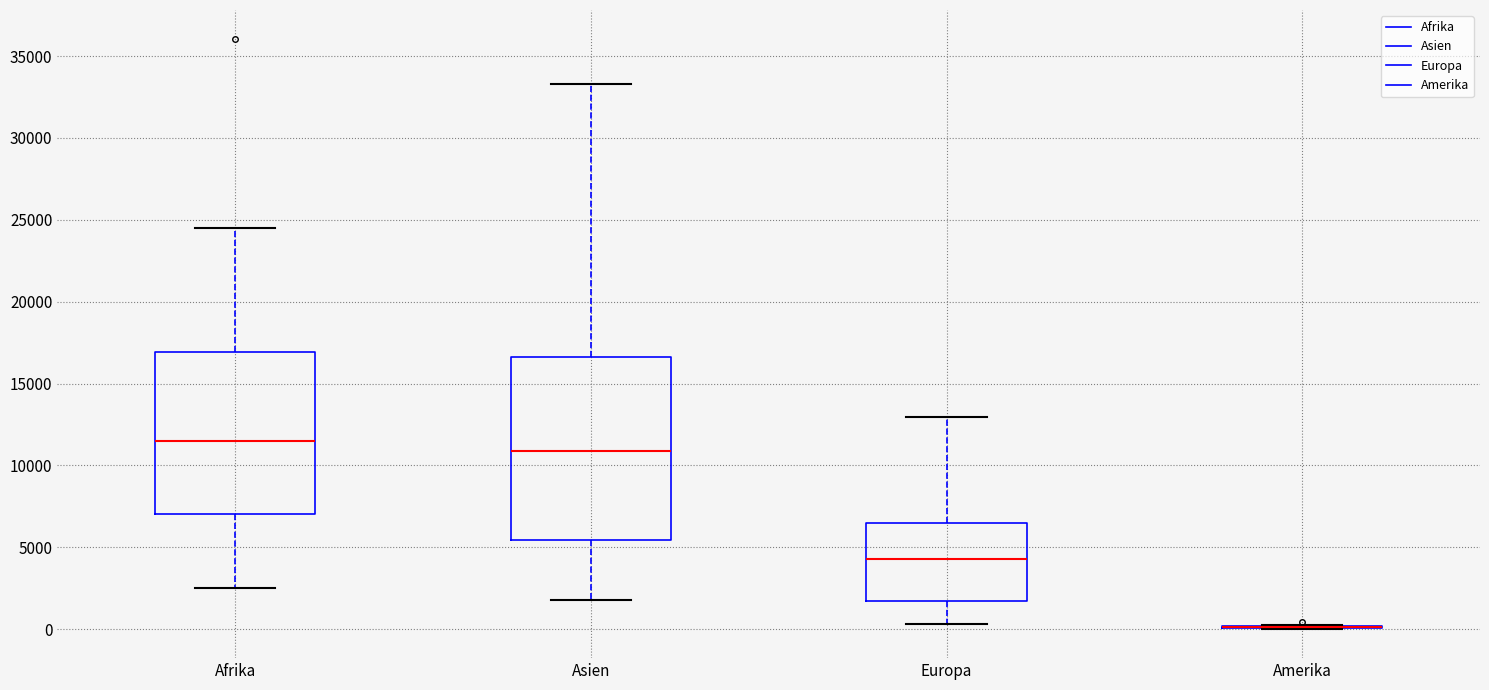

Which box is the tallest, from its lower edge to its upper edge?

Asien